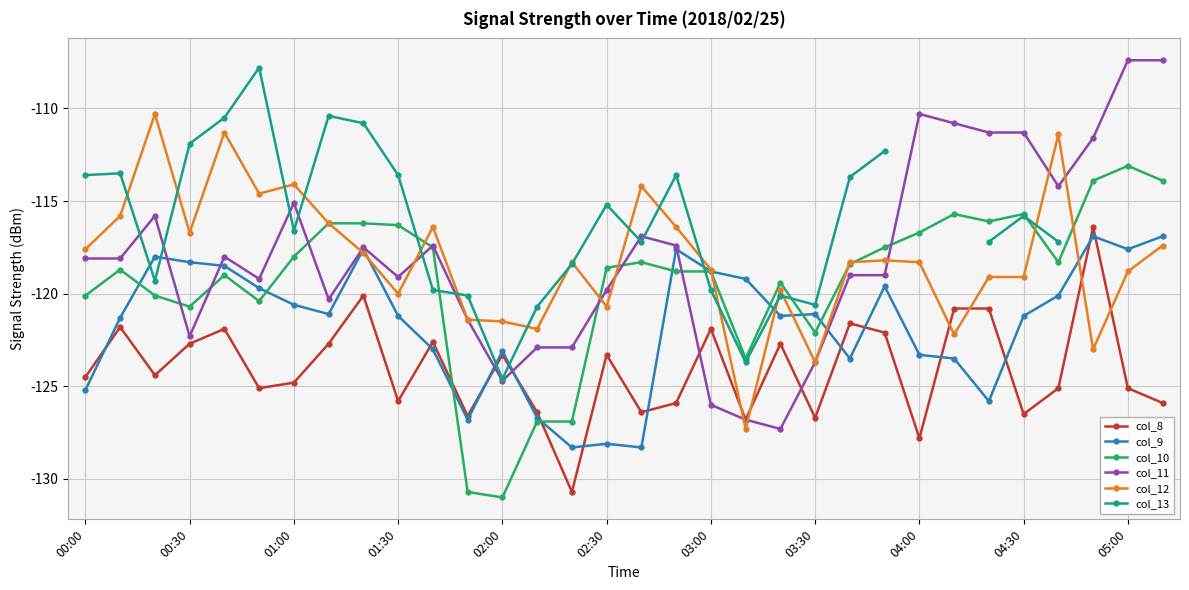

True or false: col_12 has a value of -58.2 at 05:00.

False